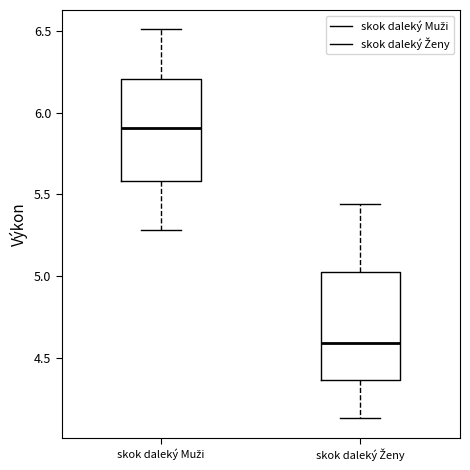

Where does the lower whisker of the box for skok daleký Ženy end on the y-axis? The values are not printed on the chart, so give them approximately, as read against the axis.

4.15